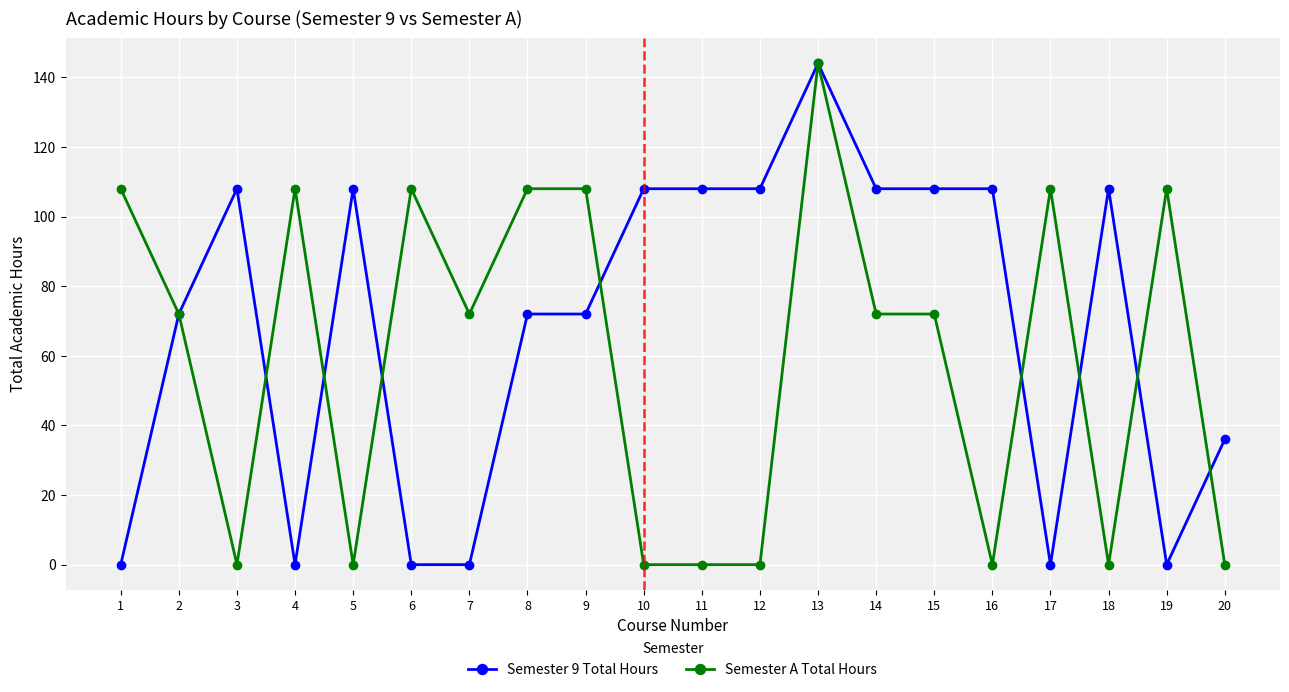

True or false: Semester 9 Total Hours has a value of -44 at 7.

False